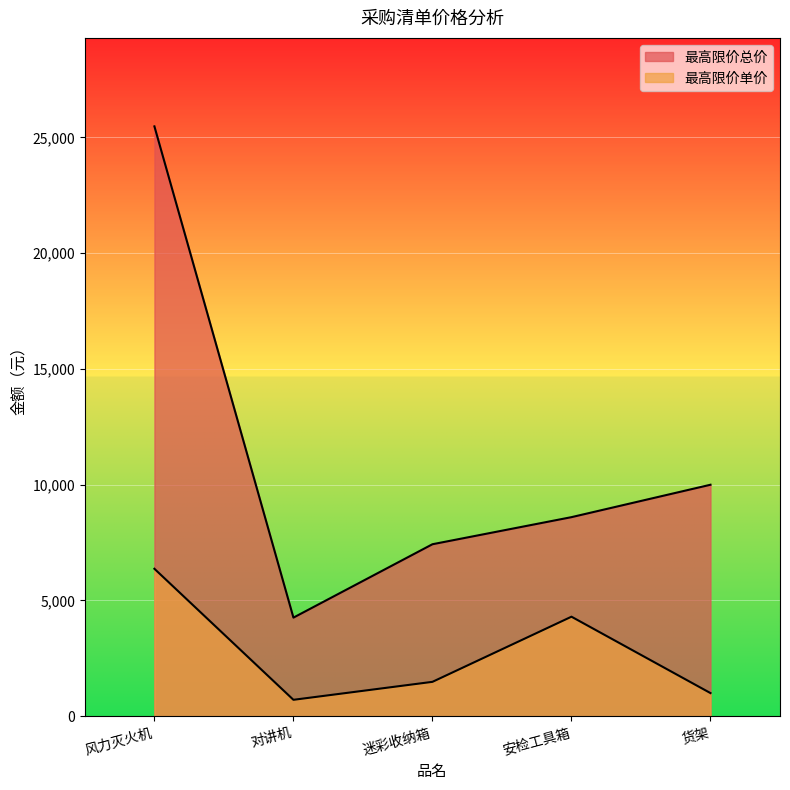

Reading right to left, transcribe all the data shown in this chart.

最高限价总价: 货架=10000	安检工具箱=8600	迷彩收纳箱=7430	对讲机=4260	风力灭火机=25480
最高限价单价: 货架=1000	安检工具箱=4300	迷彩收纳箱=1486	对讲机=710	风力灭火机=6370